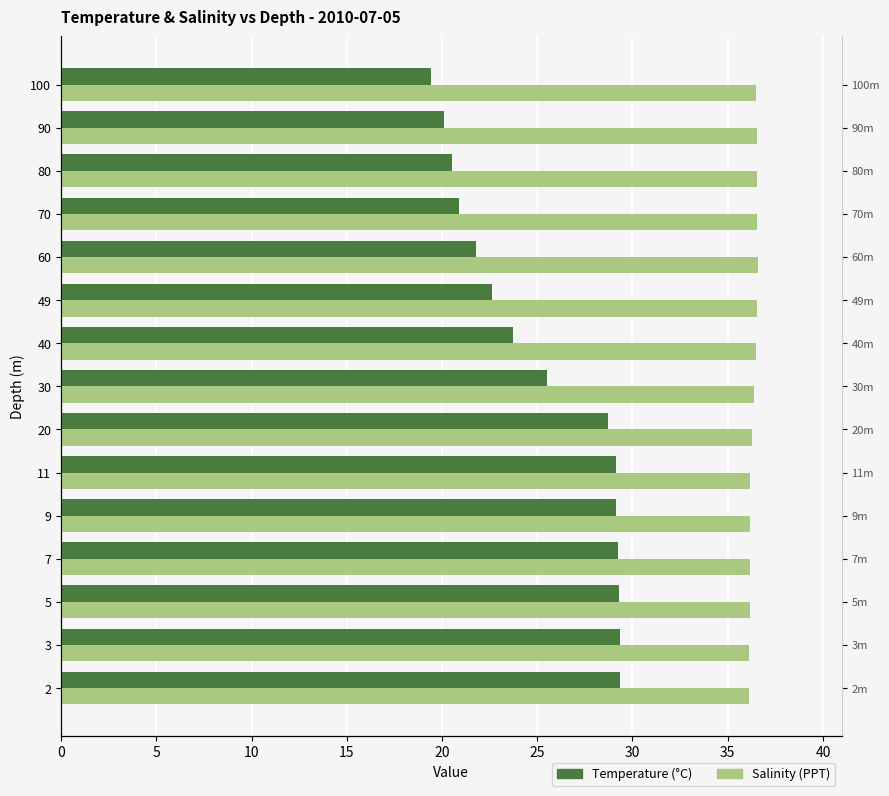

Is it true that Temperature equals 43.6 at 7?

False